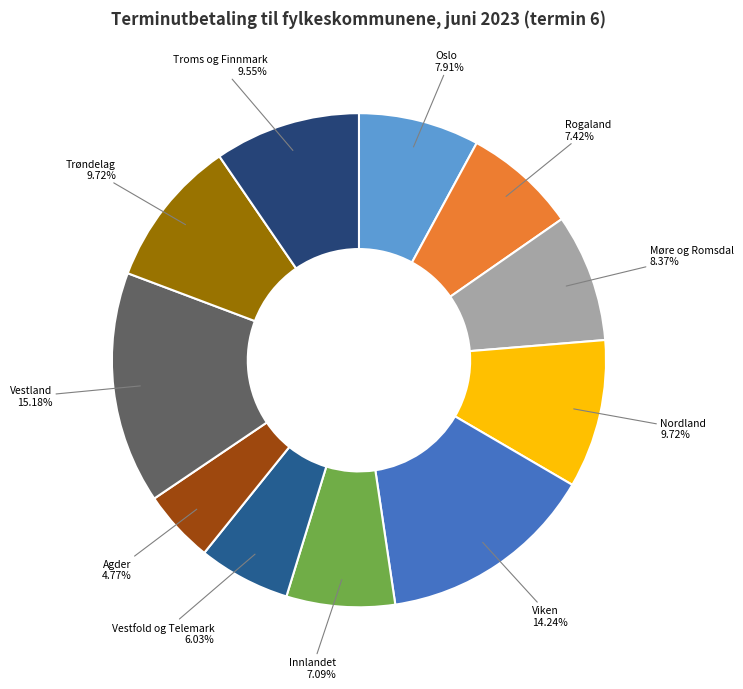

What is the ratio of the value at Viken to the value at Troms og Finnmark?

1.5